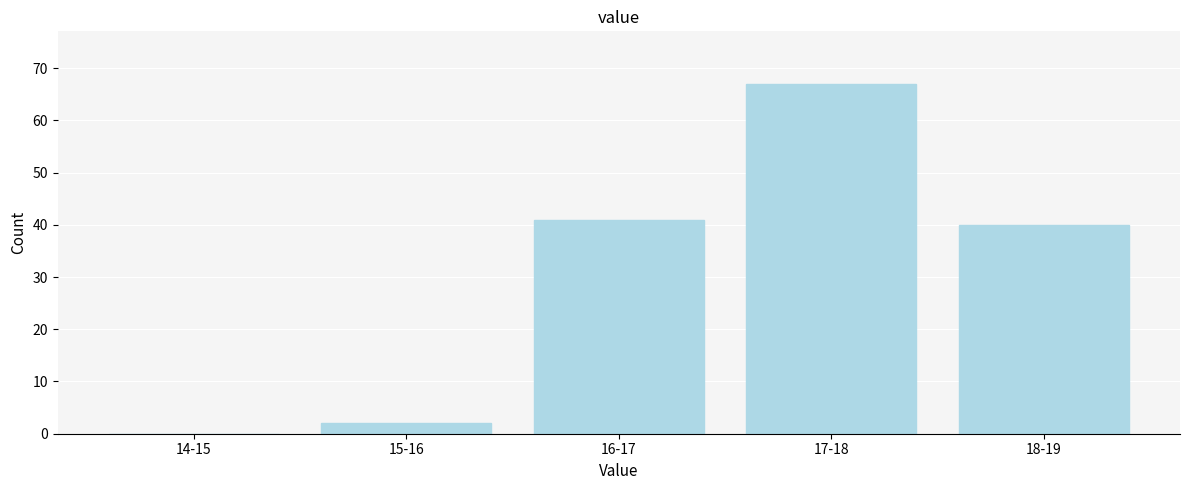

Reading right to left, list all the values displayed in this chart.

18-19=40	17-18=67	16-17=41	15-16=2	14-15=0